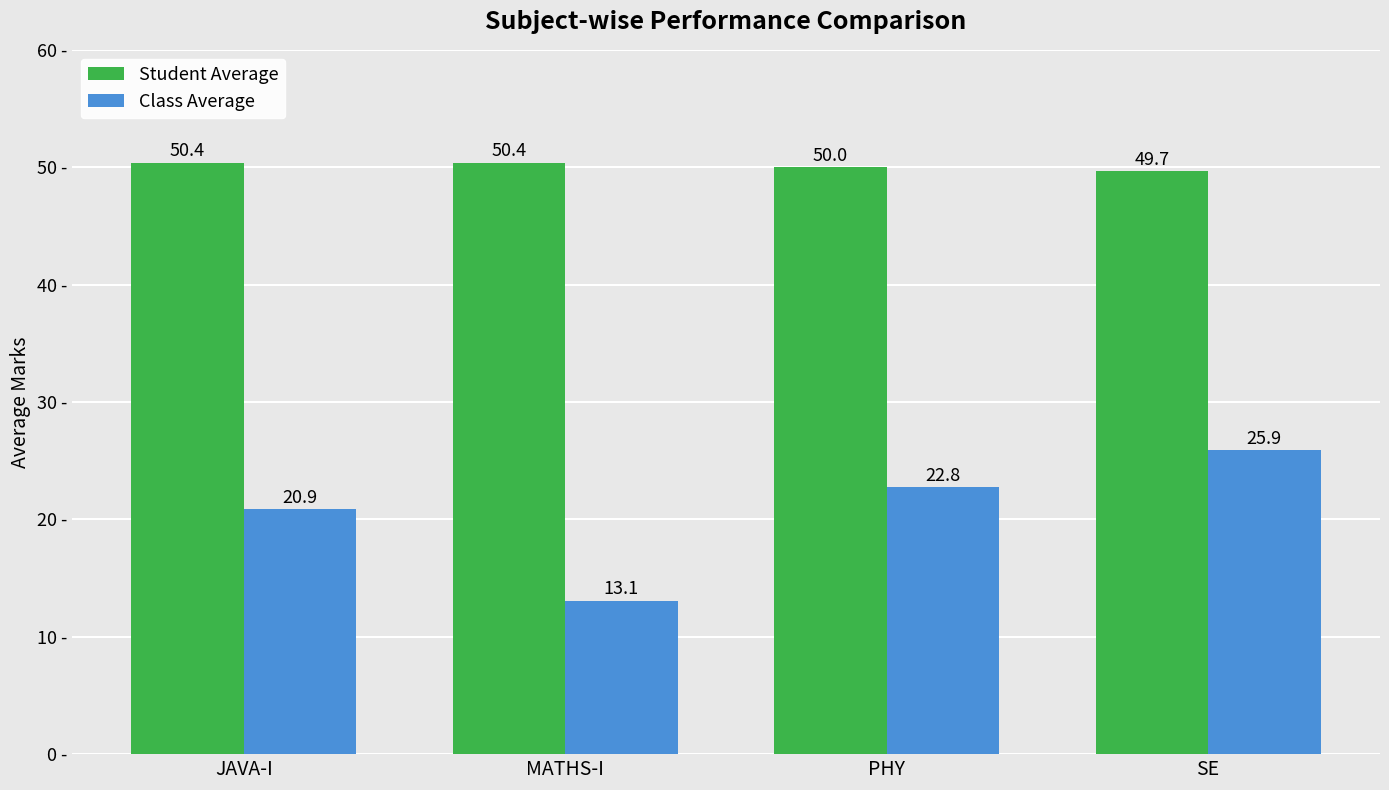

What value does the Class Average series have at PHY?

22.8